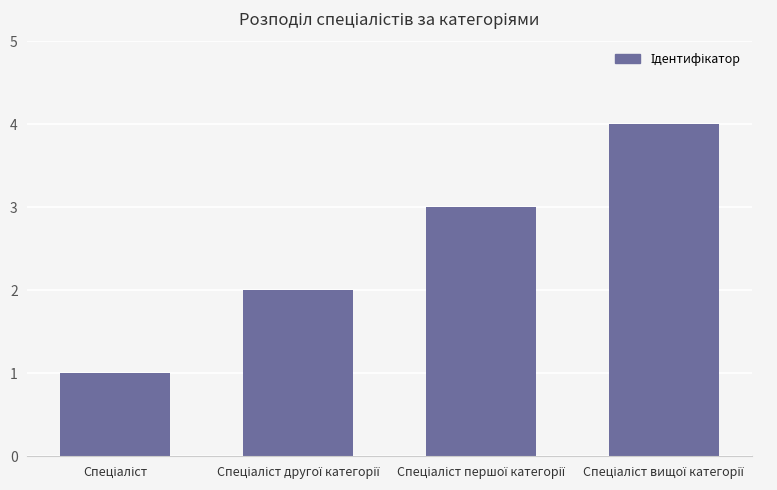

How many bars are there in total?

4